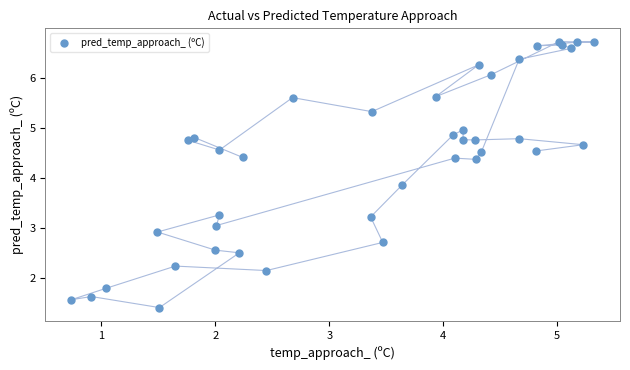

What Y value in the scatter plot is closest to 4?

3.9